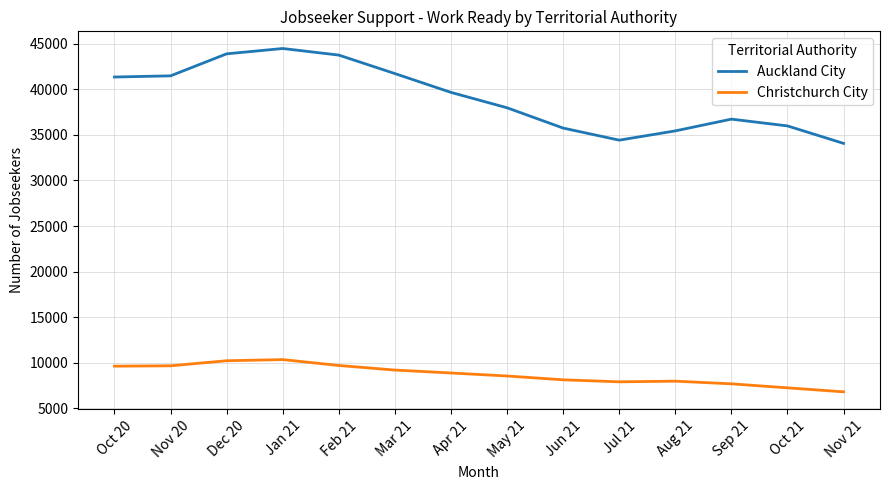

What are all the series names shown in the legend?

Auckland City, Christchurch City